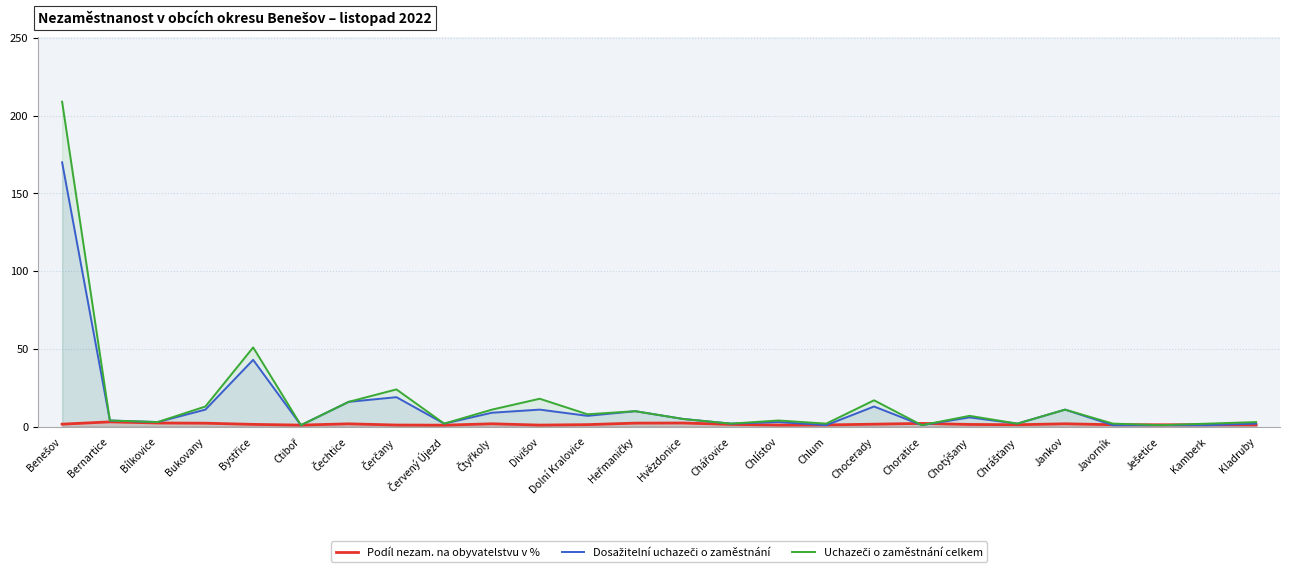

What is the difference between the second highest and second lowest values in the Uchazeči o zaměstnání celkem series?

50.0